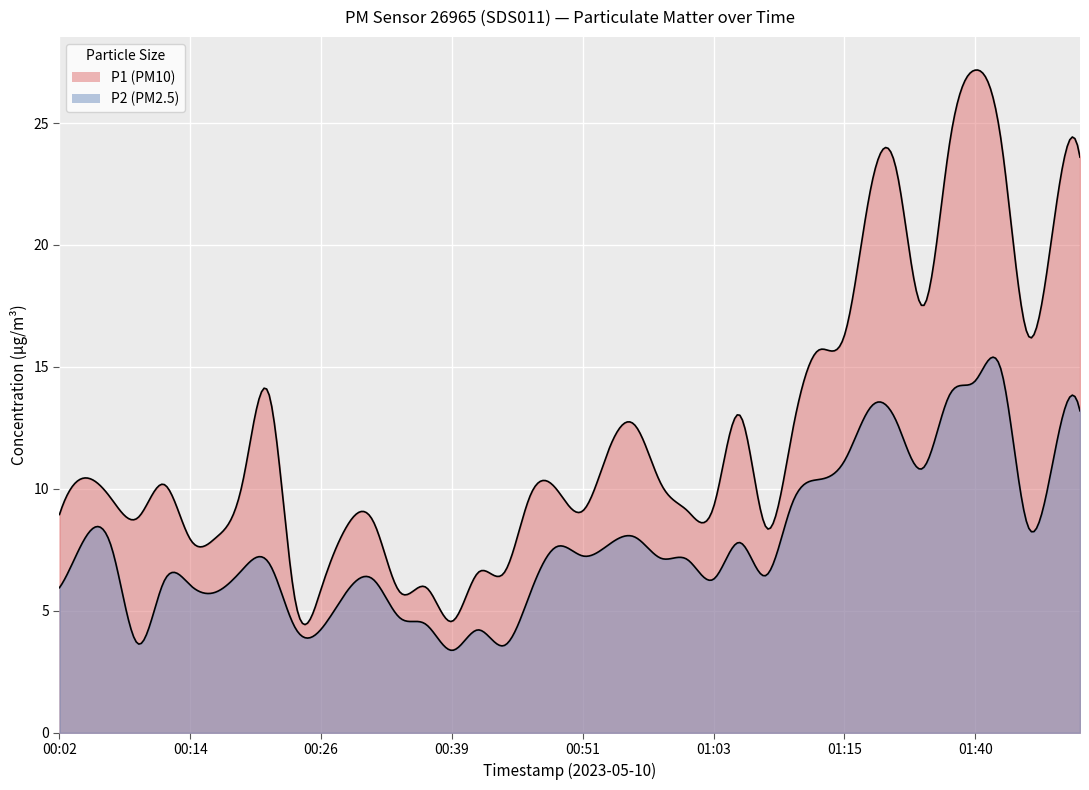

What is the sum of the P2 values at 01:46 and 00:24?

12.8